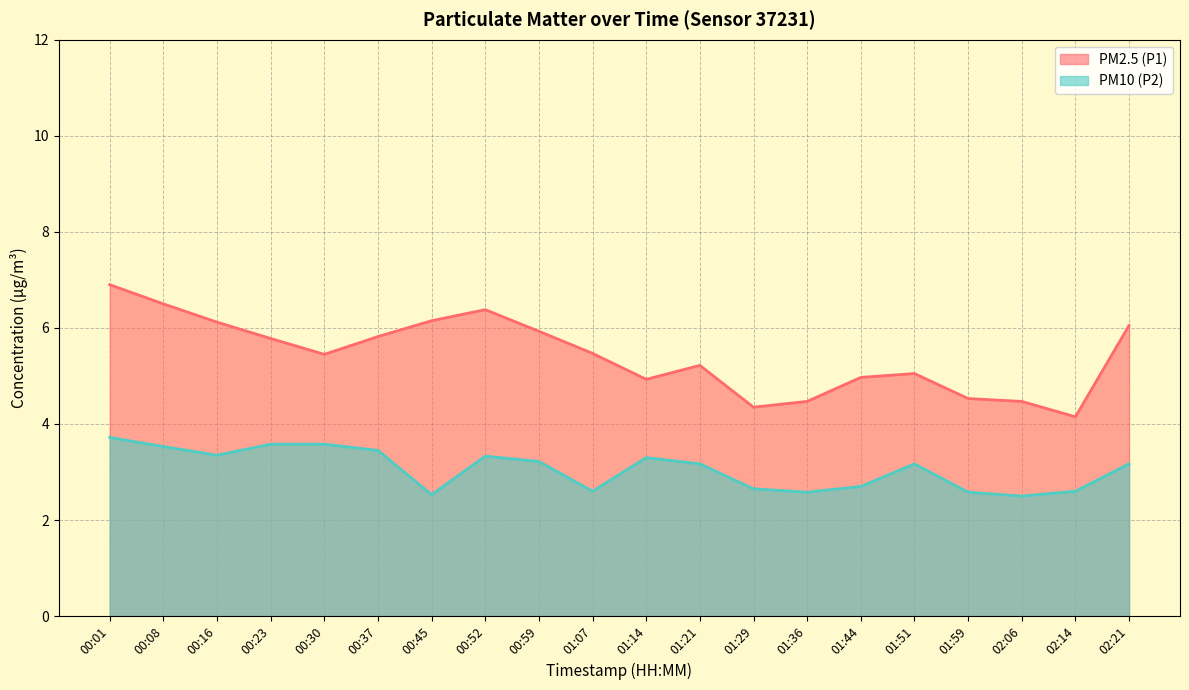

Is it true that PM10 (P2) equals 3.4 at 00:16?

True